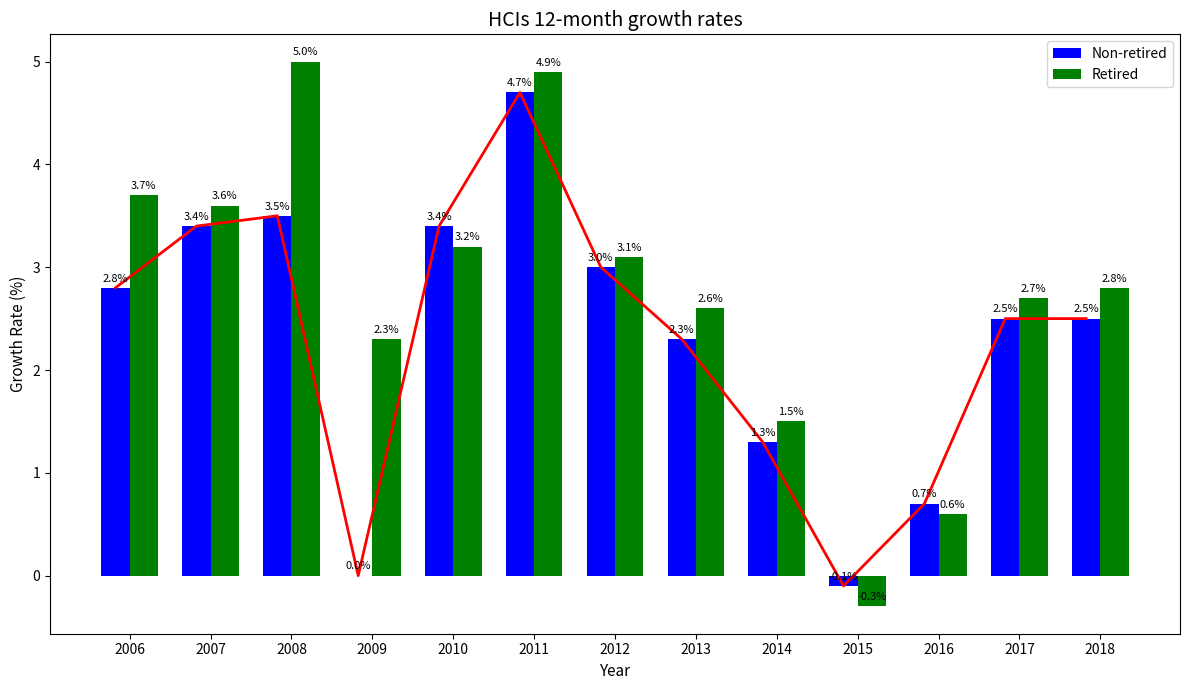

True or false: Retired has a value of 4.9 at 2011.

True